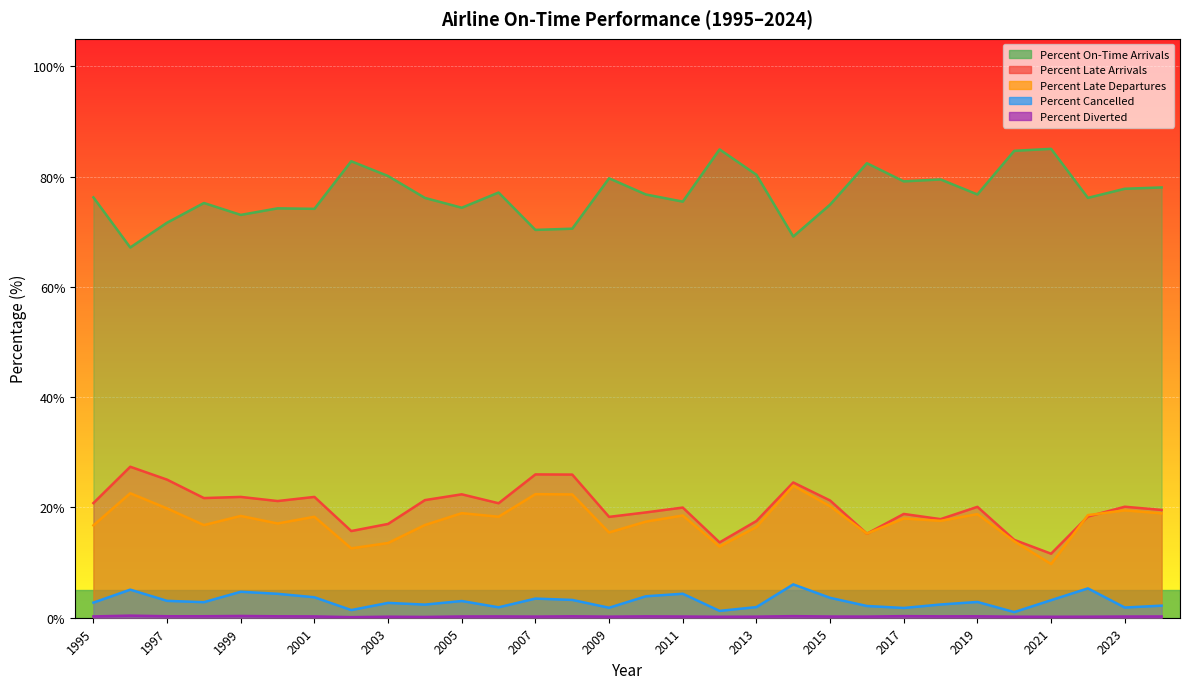

What are all the series names shown in the legend?

Percent On-Time Arrivals, Percent Late Arrivals, Percent Late Departures, Percent Cancelled, Percent Diverted